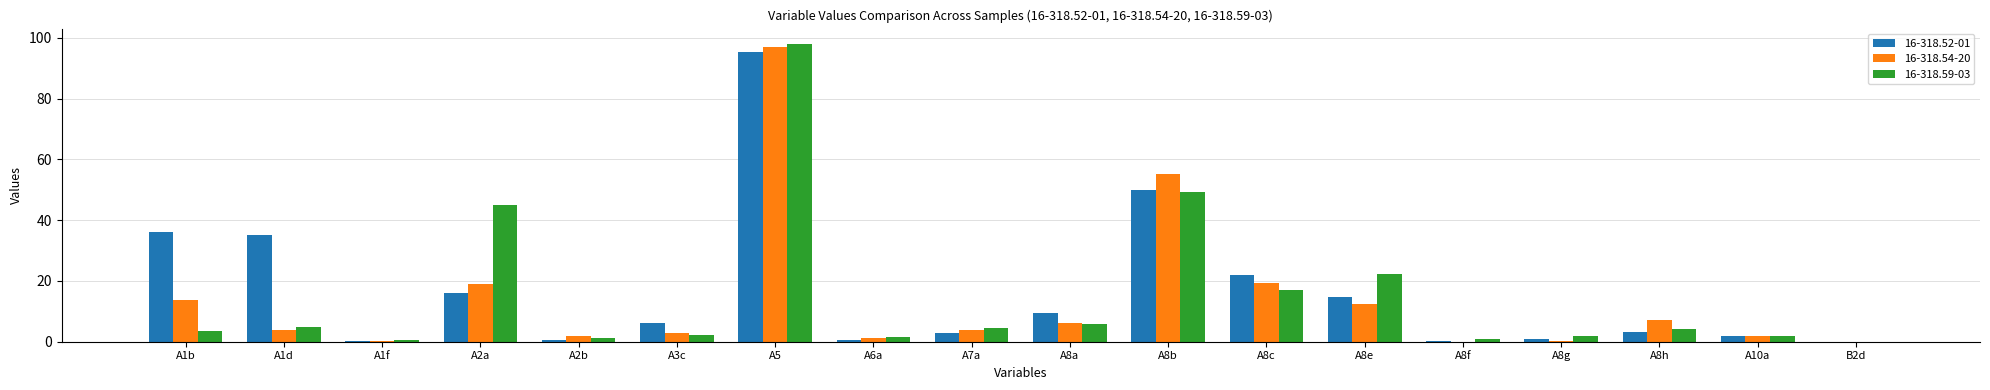

The value of 16-318.59-03 at A8c is 17.1. True or false?

True